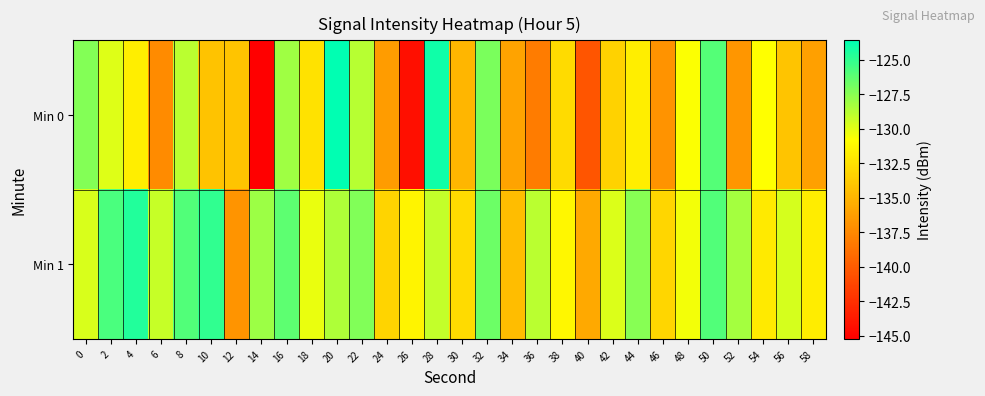

What is the spread (max minus min) of values at 20?

4.9